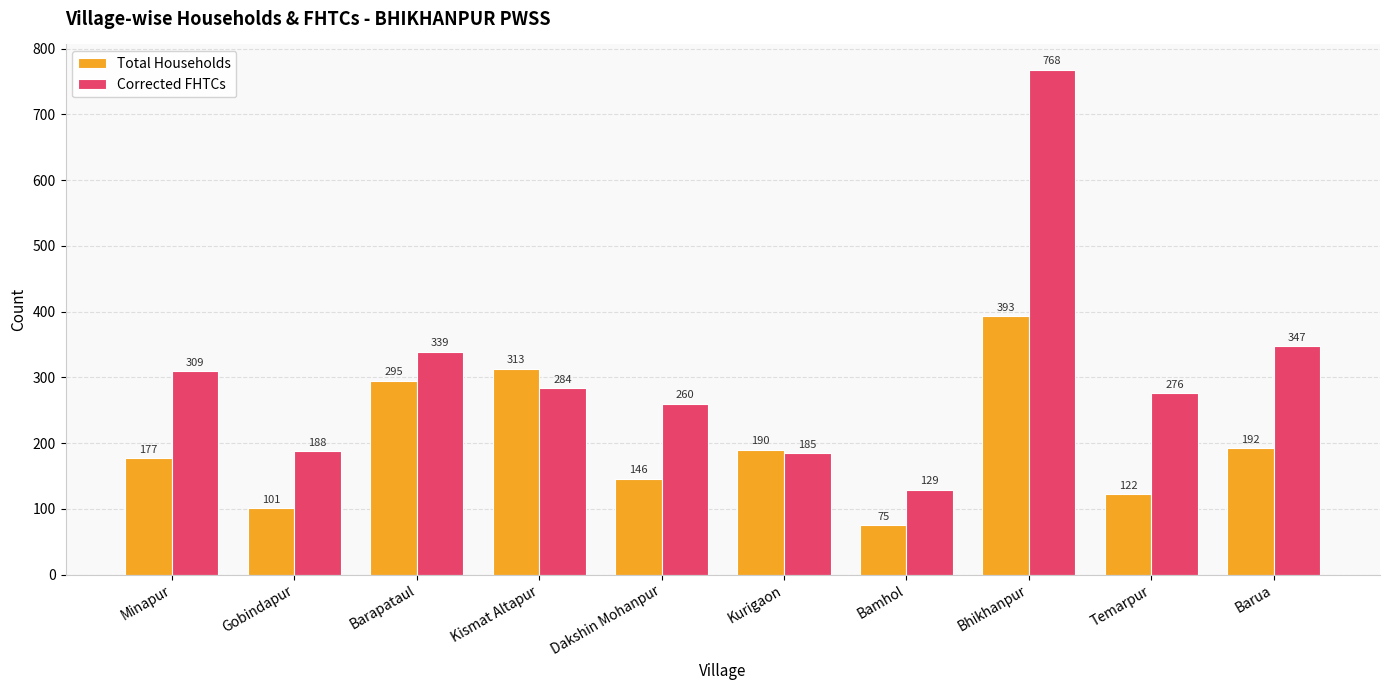

Which category has the highest value across all series?

Bhikhanpur